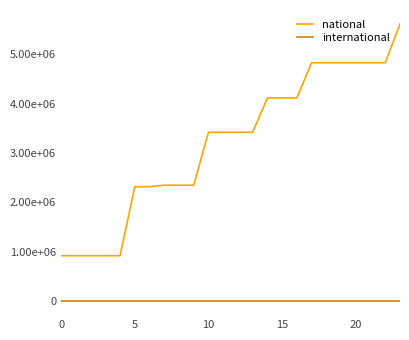

Is this an area chart (filled region under the line)?

No